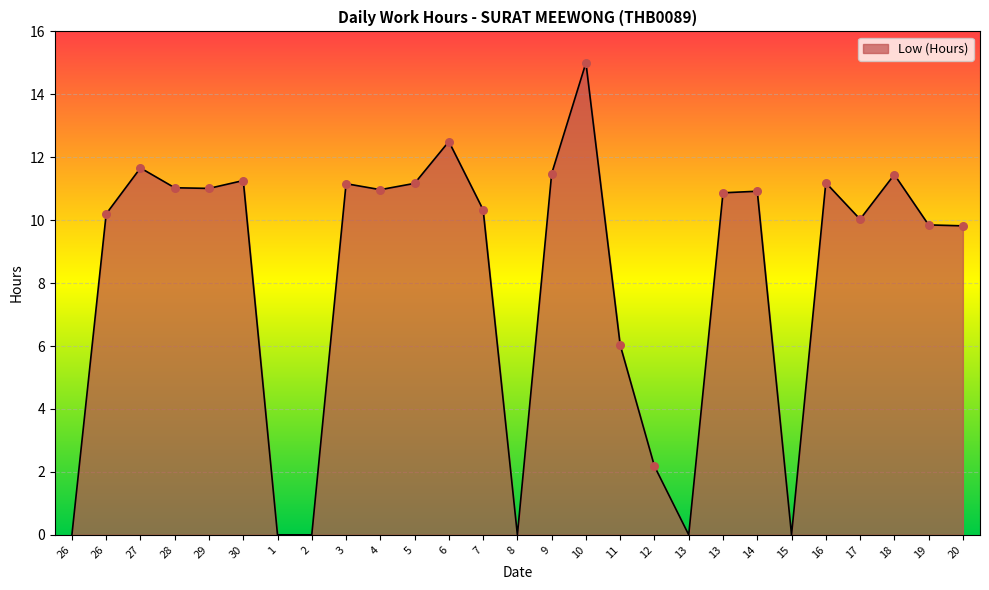

What is the change in value from 26 to 17?

-0.2